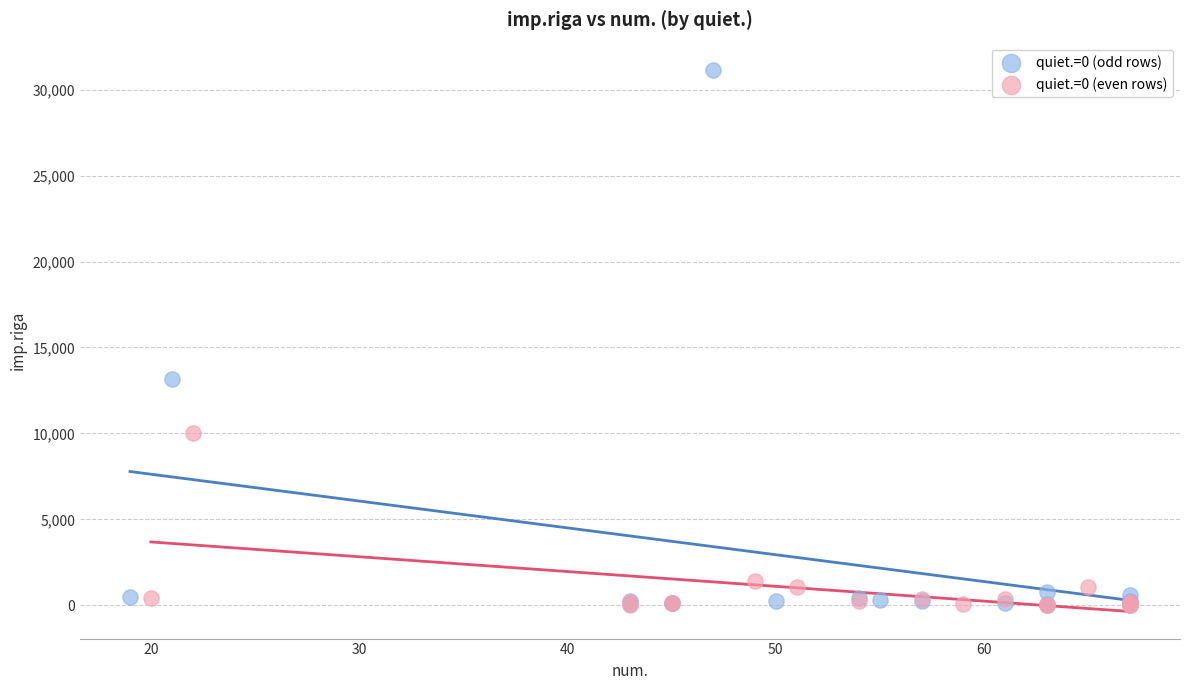

Which series has the widest spread of Y values?

quiet.=0 (odd rows)